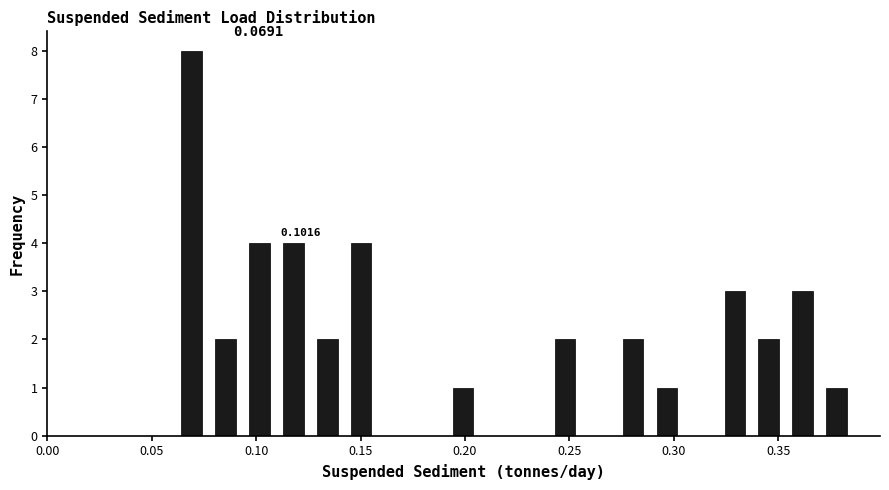

Around what value on the x-axis is the tallest bar? Give the approximate position of its centre, as read against the axis.

0.070